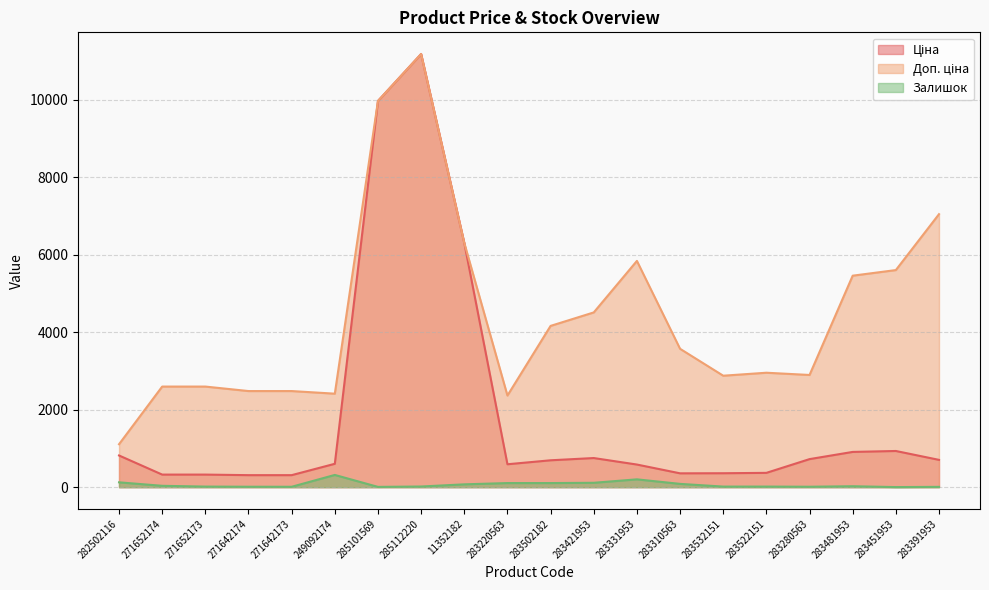

In Ціна, how many points are lower than both neighbors (excluding endpoints)?

2